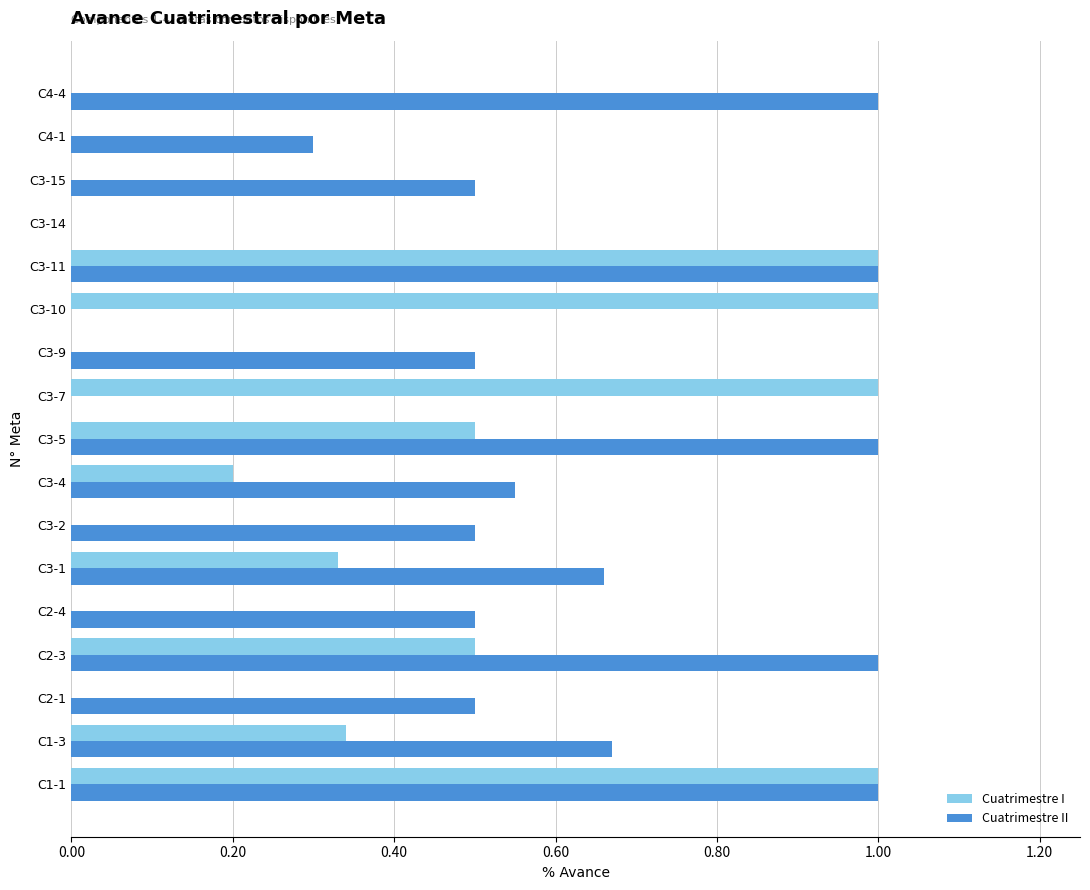

What is the sum of all Cuatrimestre I values?

5.9